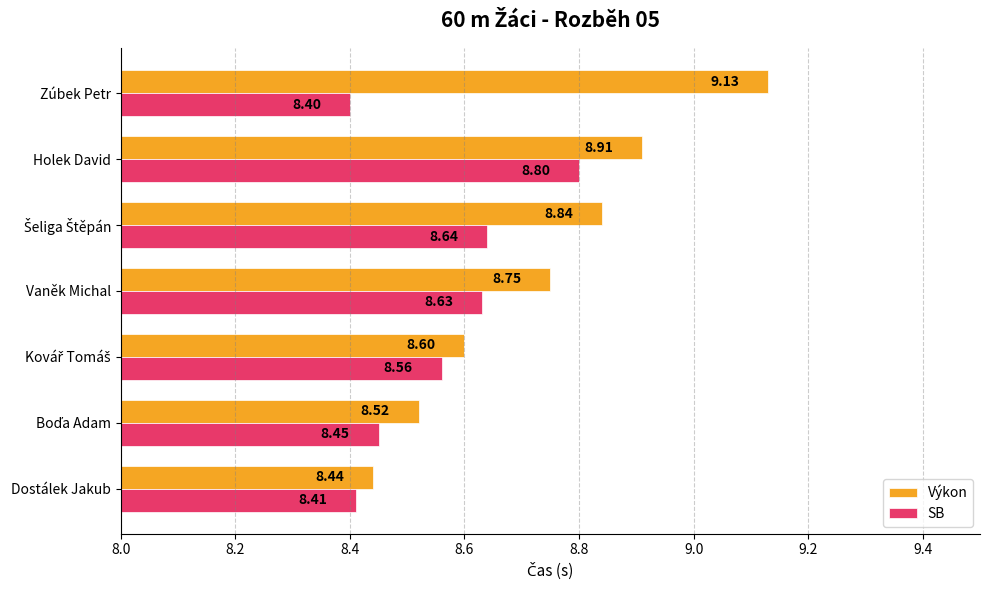

Which series has the widest spread of values?

Výkon